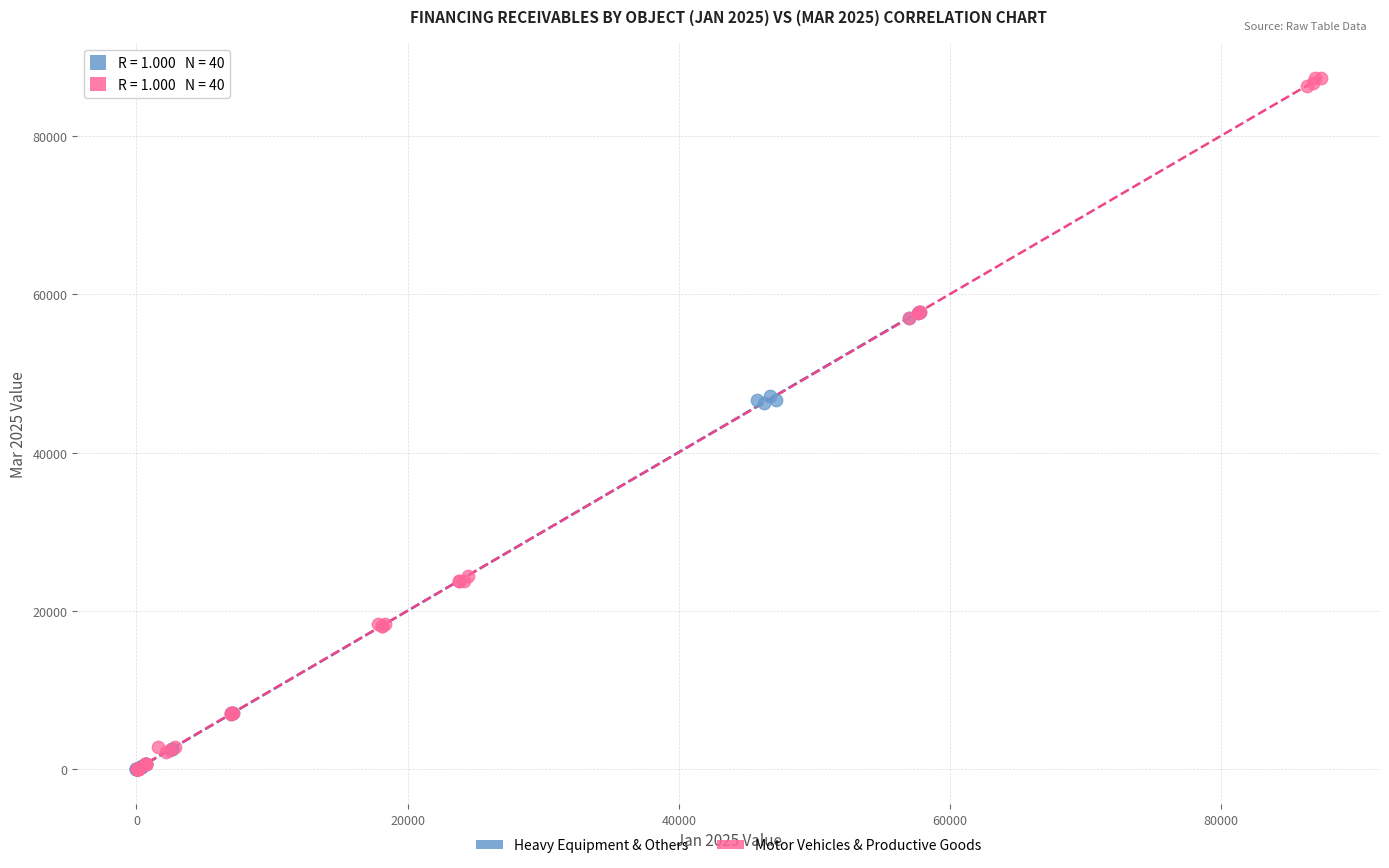

Which series reaches the maximum Y coordinate?

Motor Vehicles & Productive Goods